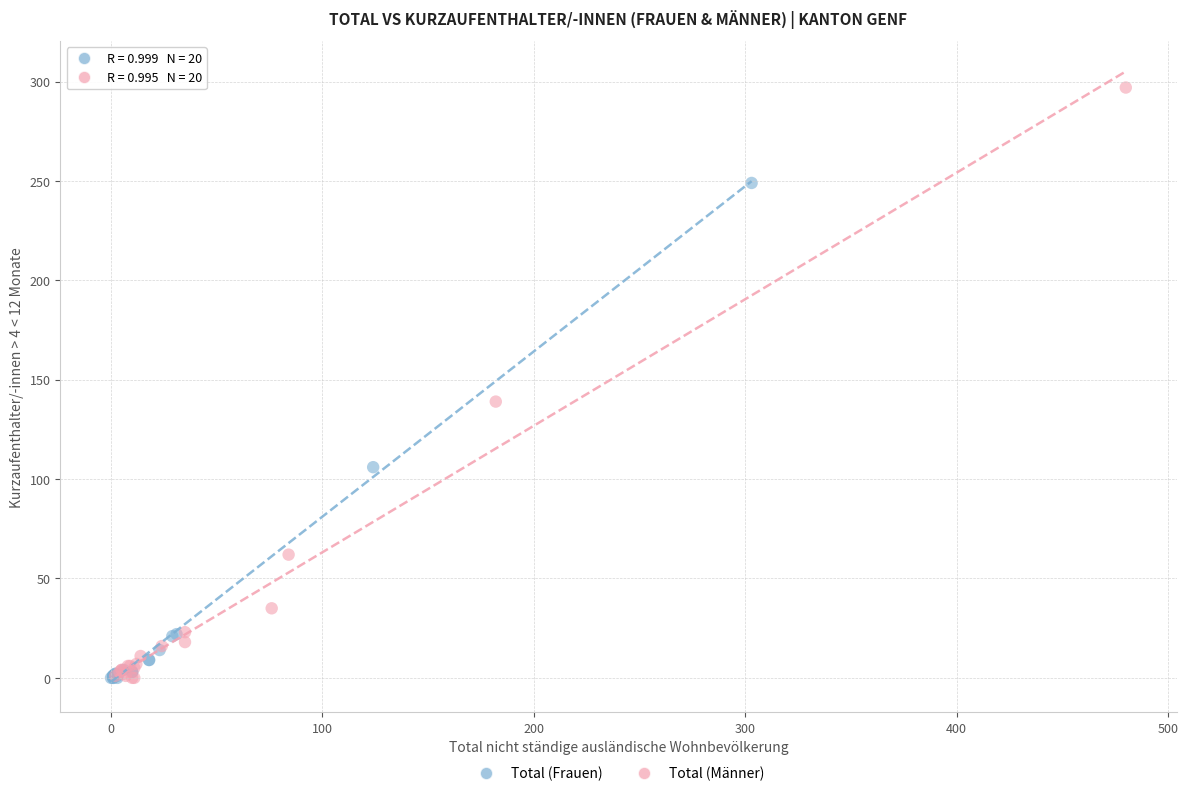

Which series reaches the maximum Y coordinate?

Total (Männer)